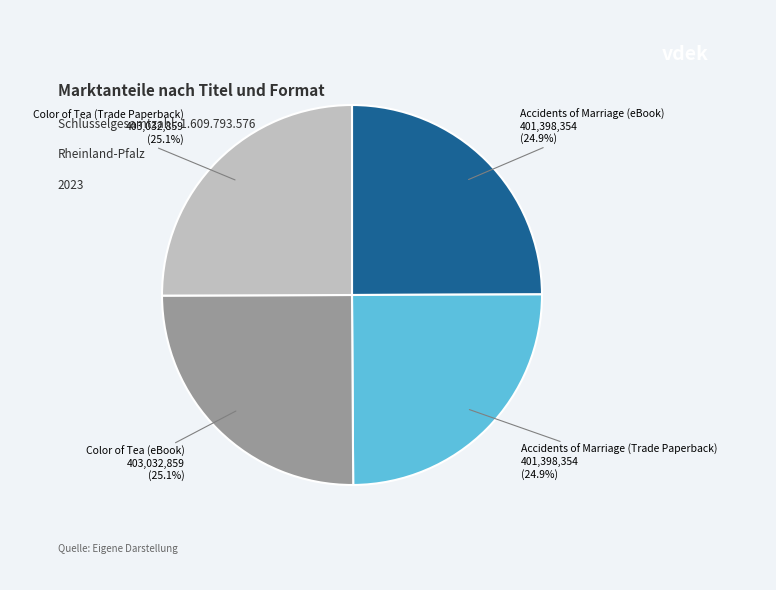

Is there a majority slice in this chart?

No